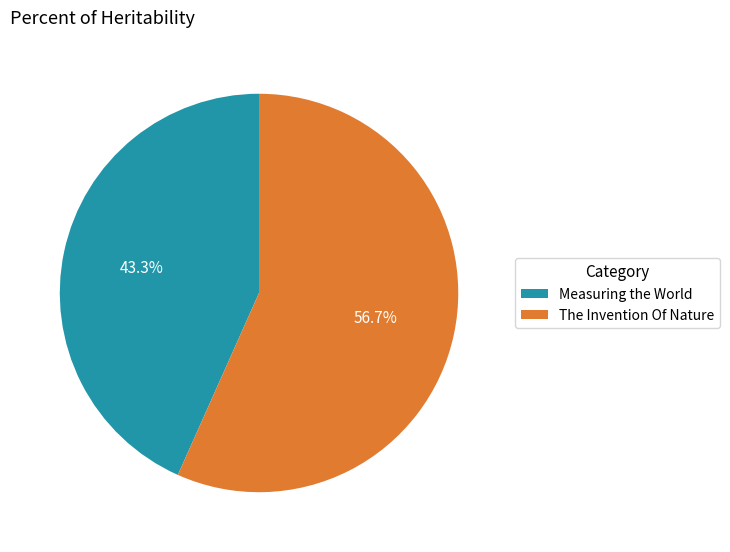

What is the smallest slice in the pie chart?

Measuring the World